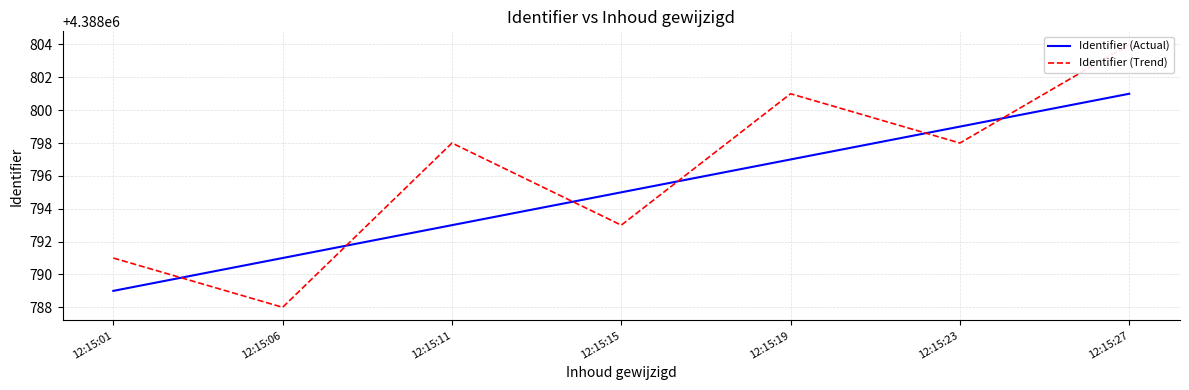

How many Identifier (Actual) values are between 4388791 and 4388799?

5